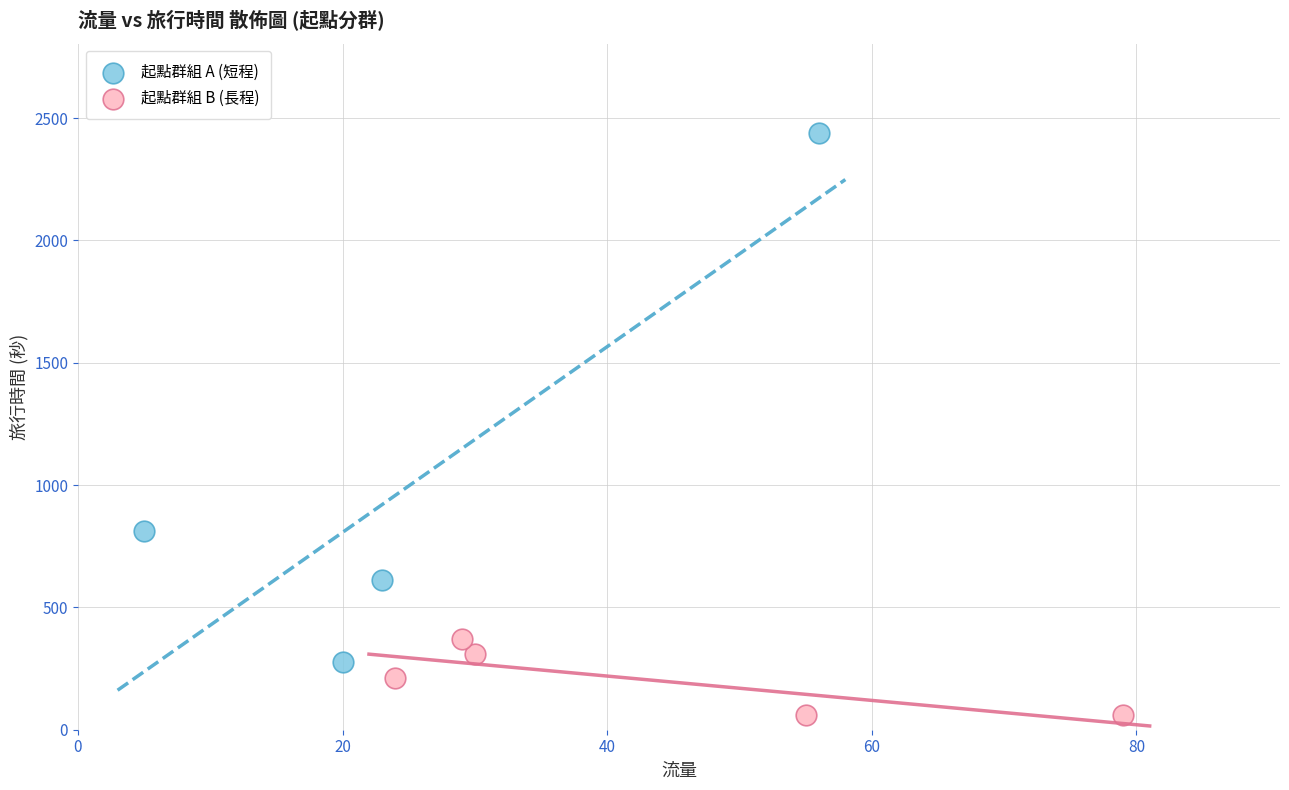

Which series contains the lowest Y value?

起點群組 B (長程)